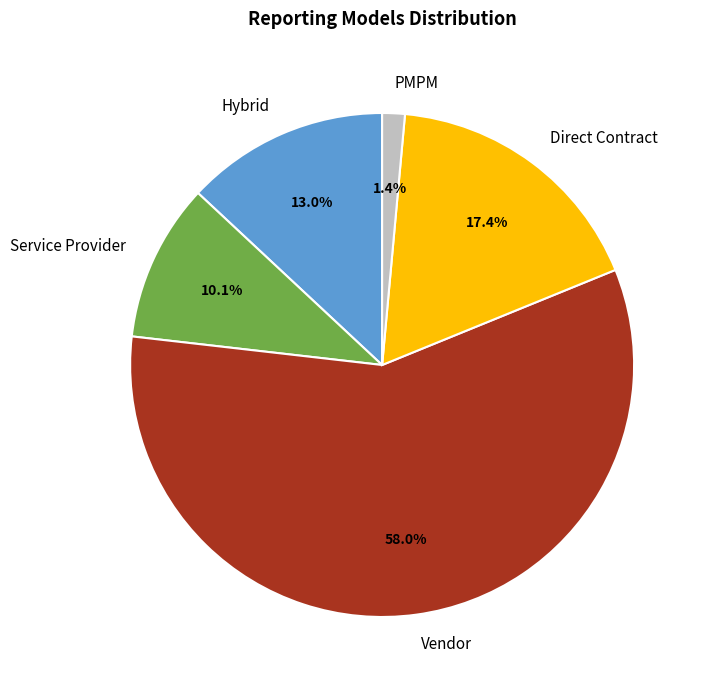

Which has a higher value, Vendor or Hybrid?

Vendor